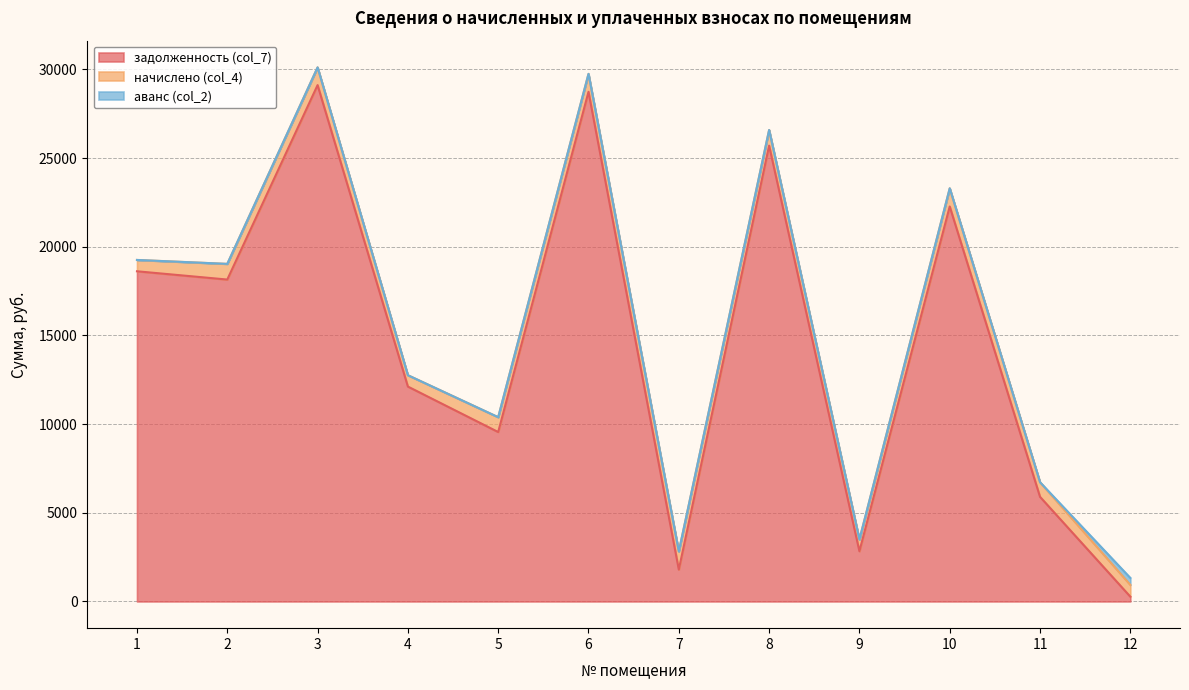

What is the sum of the задолженность (col_7) values at 8 and 6?

54432.1